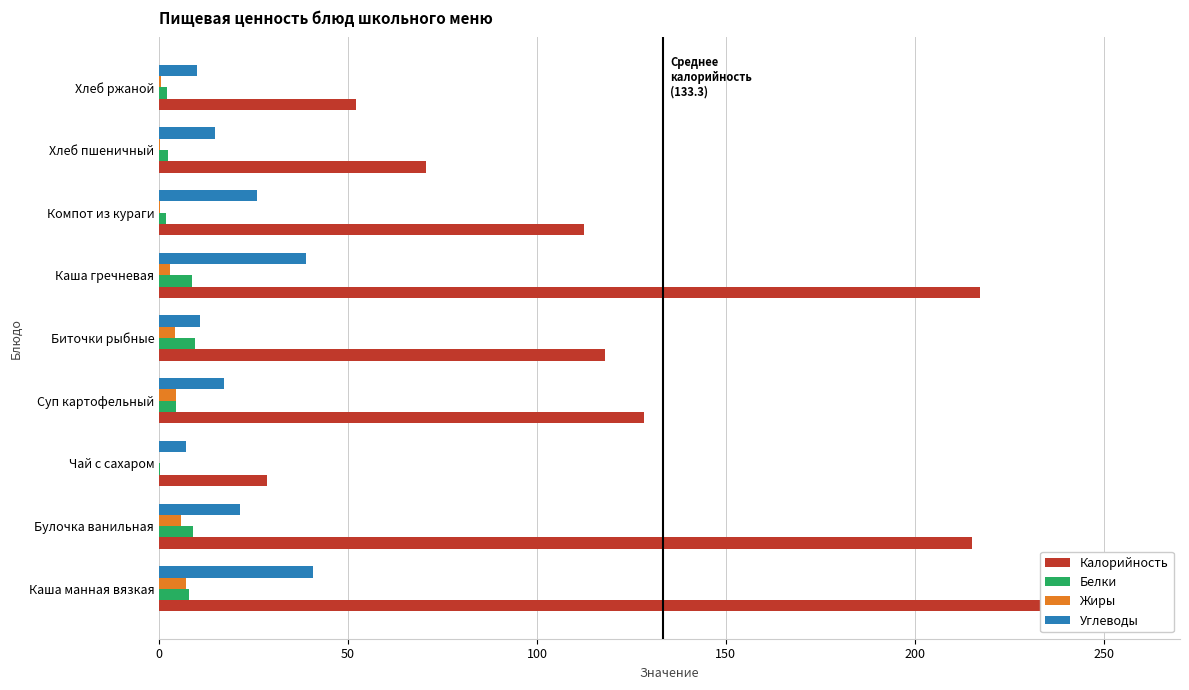

Reading left to right, transcribe all the data shown in this chart.

Калорийность: 257.3	215.1	28.5	128.2	118.0	217.2	112.4	70.5	52.2
Белки: 7.8	8.9	0.2	4.5	9.4	8.6	1.9	2.4	2.0
Жиры: 7.0	5.7	0.0	4.5	4.1	3.0	0.1	0.3	0.4
Углеводы: 40.6	21.5	7.0	17.3	10.8	38.8	25.9	14.8	10.0